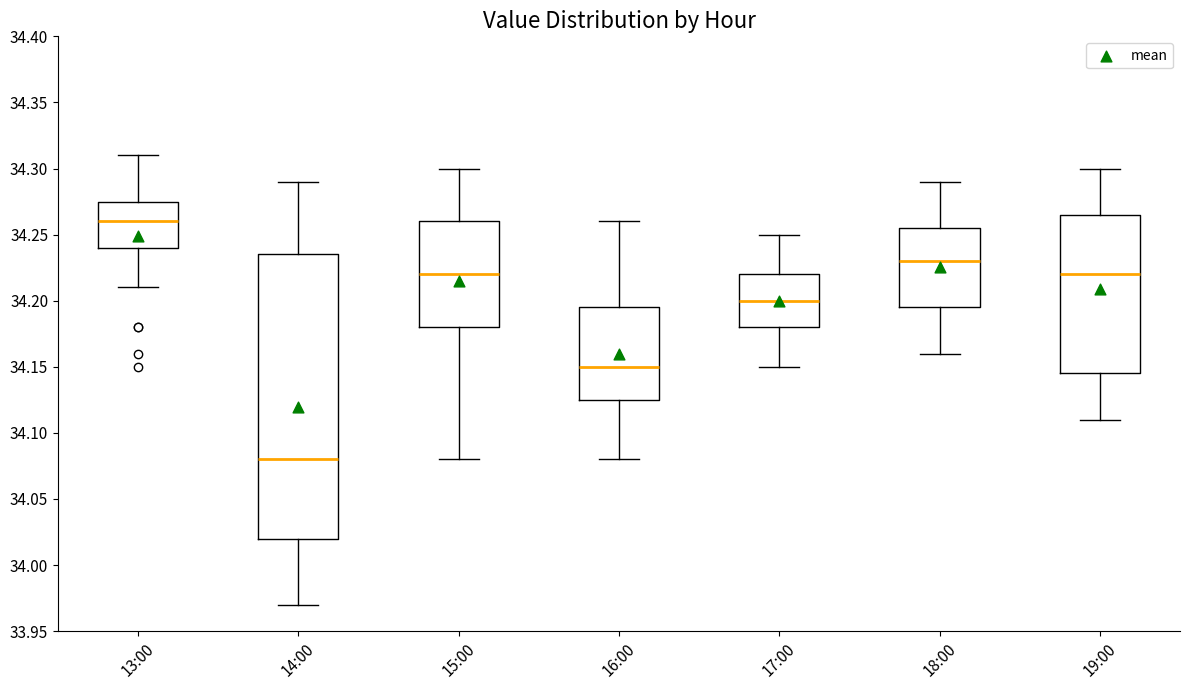

Where does the lower whisker of the box for 16:00 end on the y-axis? The values are not printed on the chart, so give them approximately, as read against the axis.

34.080